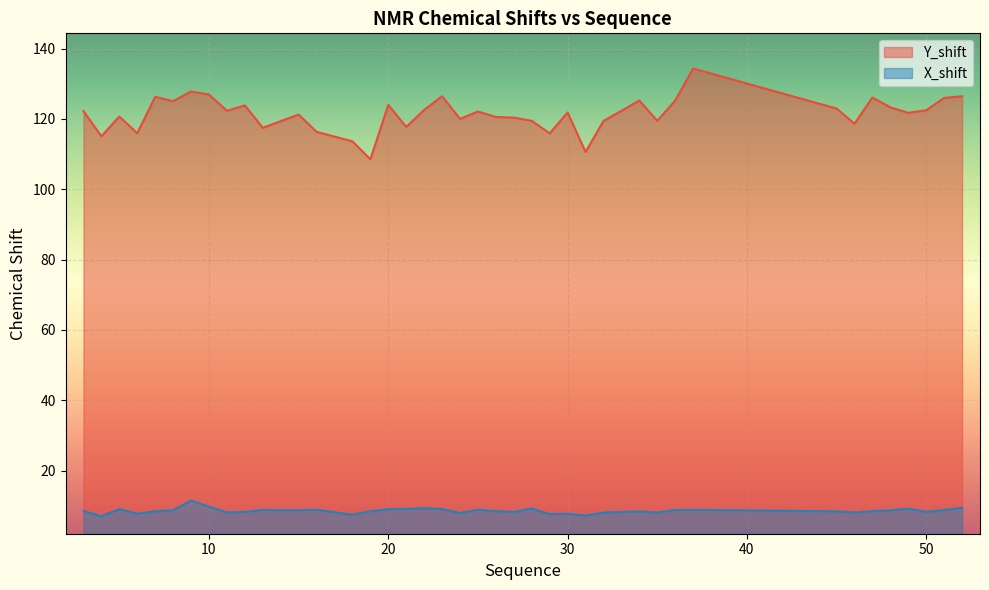

What is the average value of the Y_shift series?

121.4